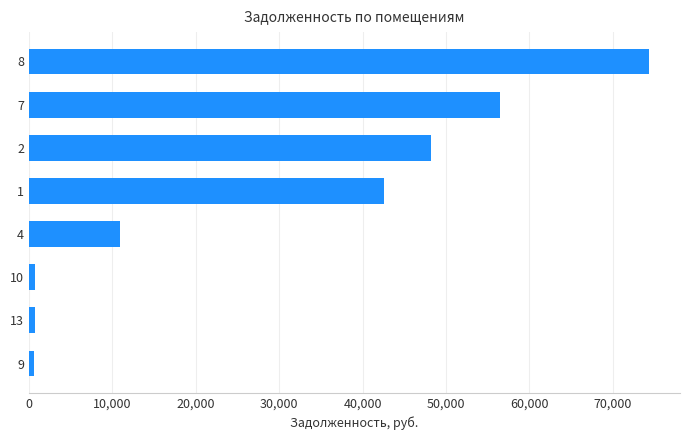

What is the change in value from 1 to 7?

+13864.3